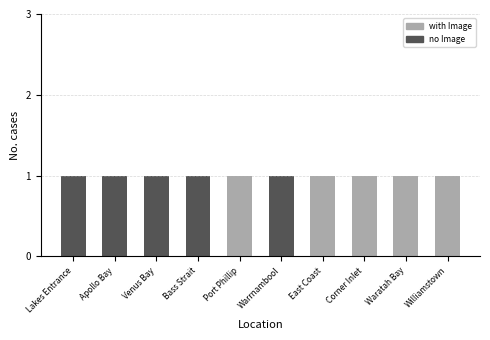

How many no Image values are between 0 and 1?

10